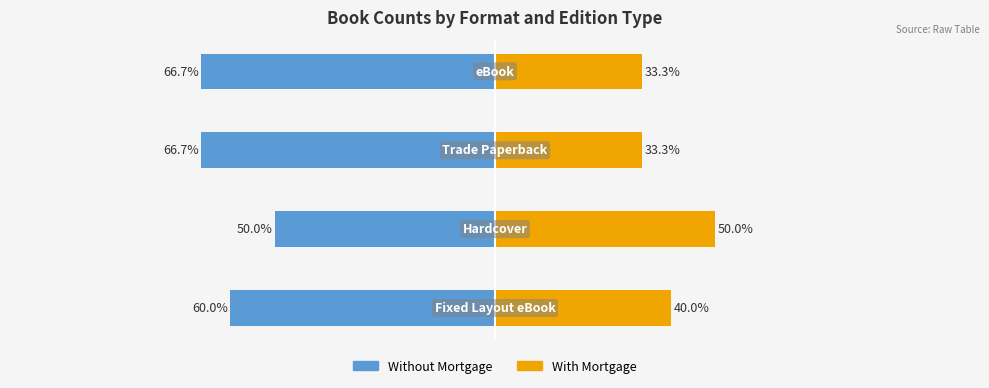

What is the minimum value shown in the chart?

-66.7